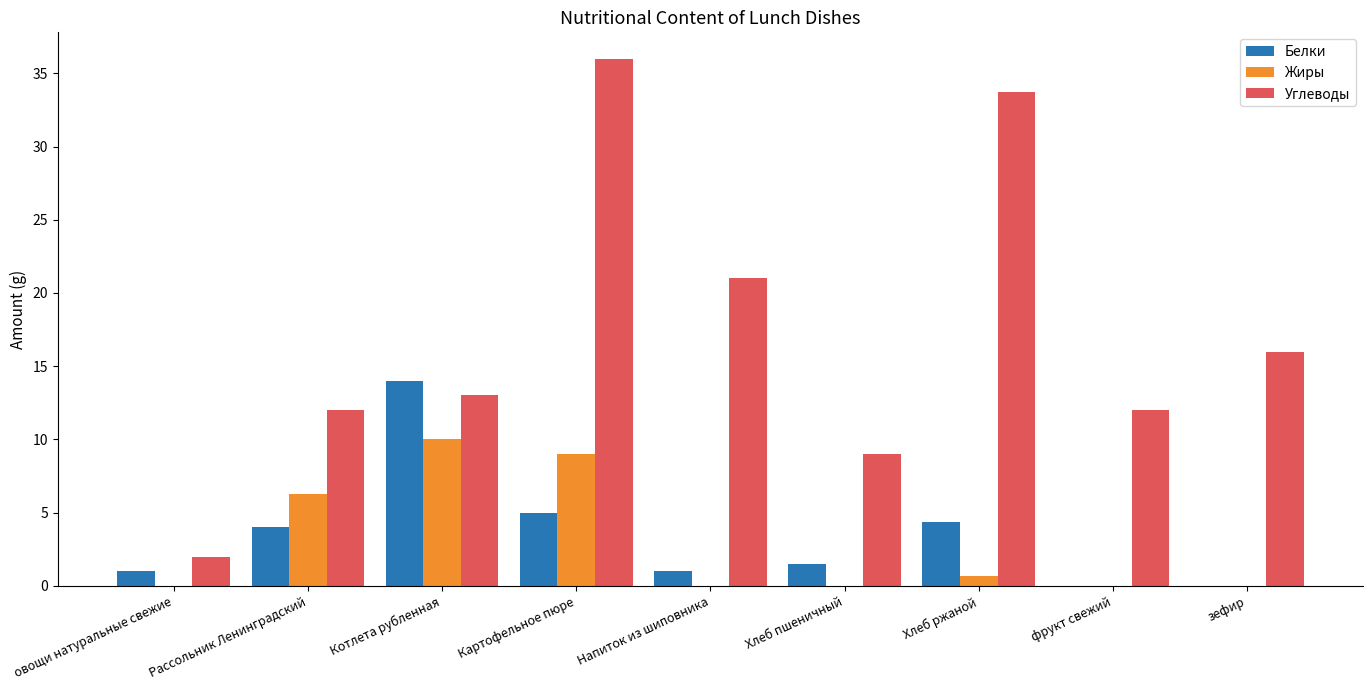

How many groups of bars are there?

9